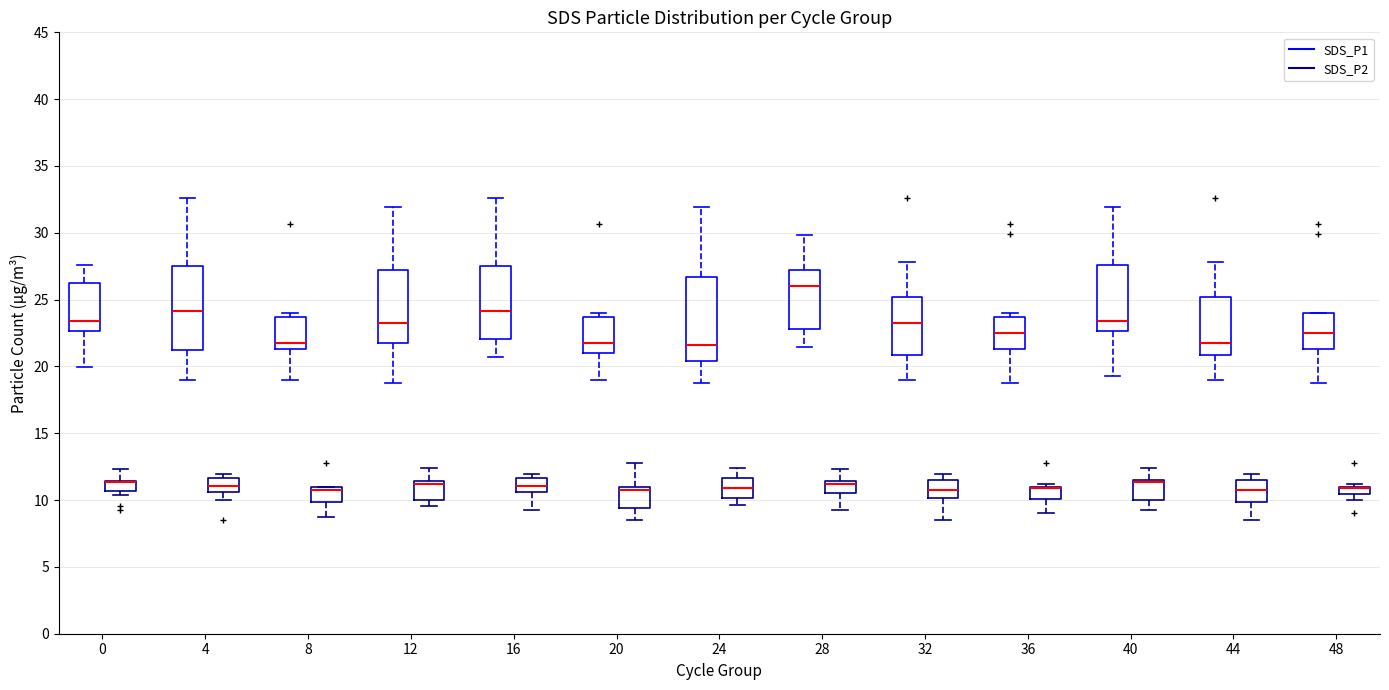

Where is the lower edge of the box for 44 (SDS_P1) on the y-axis? The values are not printed on the chart, so give them approximately, as read against the axis.

21.0